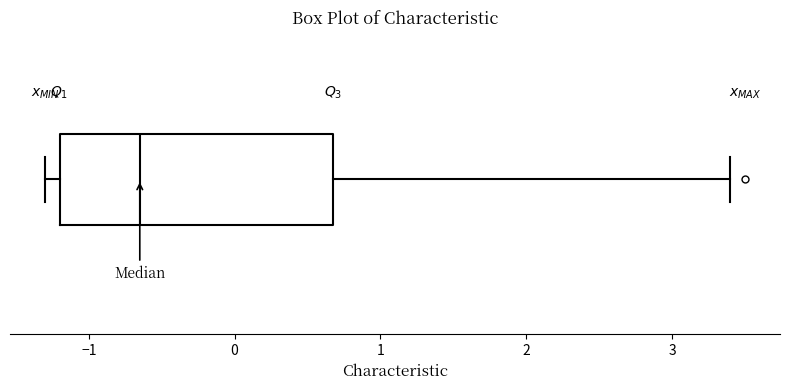

Where is the left edge of the box on the x-axis? The values are not printed on the chart, so give them approximately, as read against the axis.

-1.2